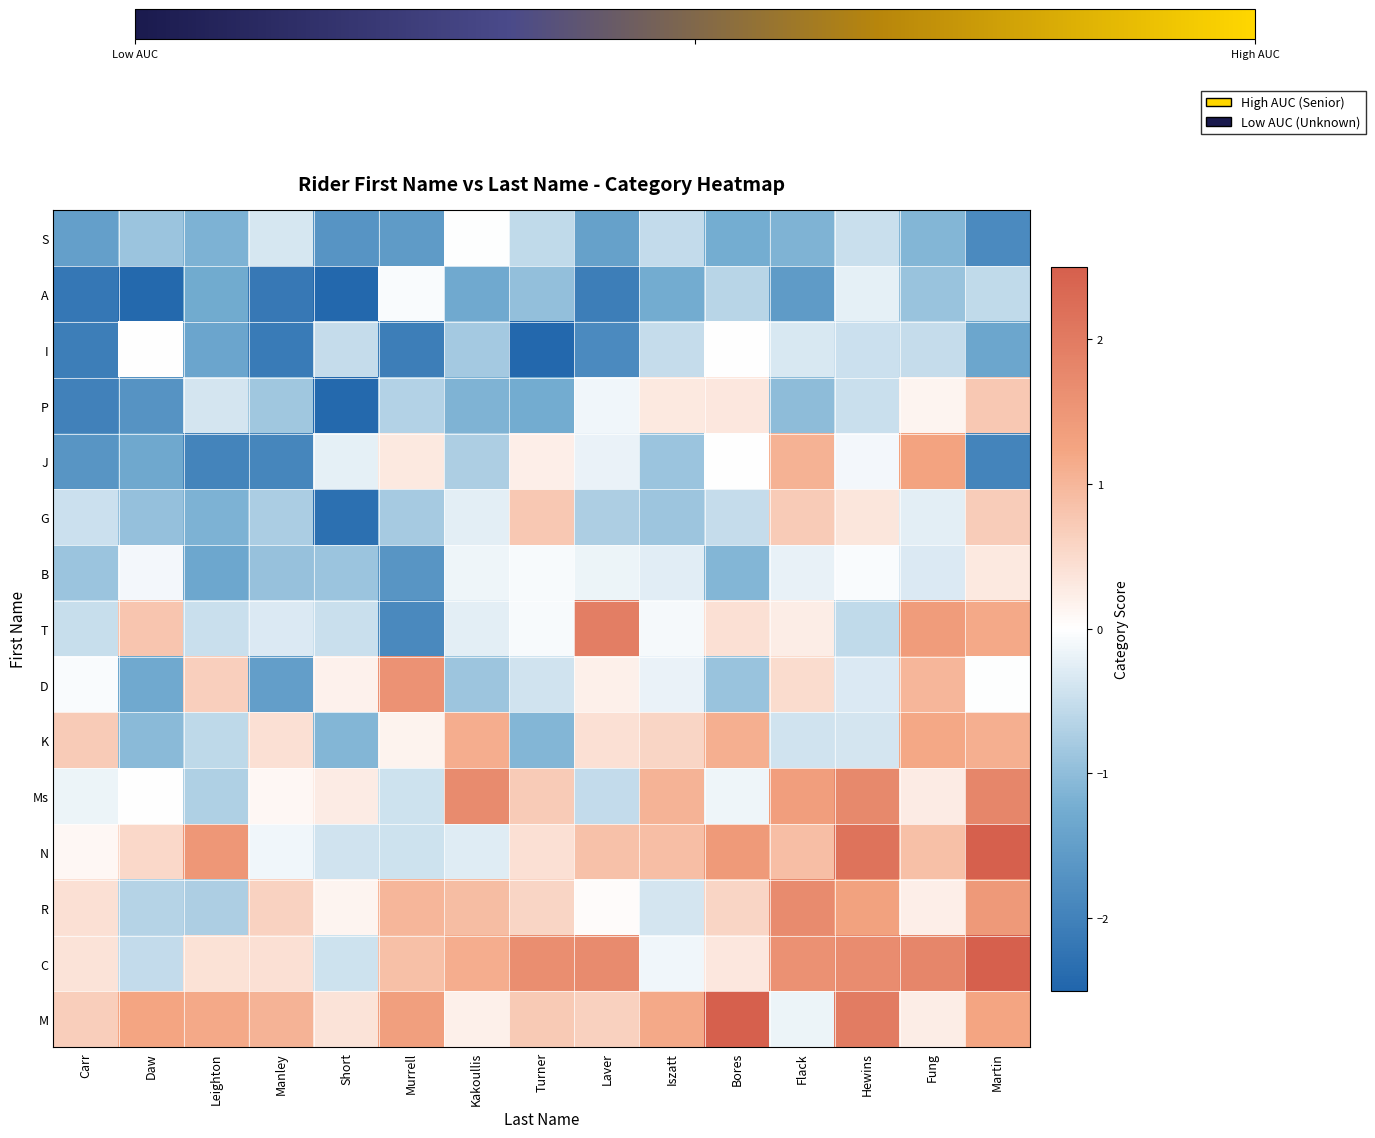

Reading left to right, what are all the values shown in this chart?

S: Carr=-1.5	Daw=-0.9	Leighton=-1.2	Manley=-0.4	Short=-1.7	Murrell=-1.6	Kakoullis=-0.0	Turner=-0.6	Laver=-1.5	Iszatt=-0.5	Bores=-1.2	Flack=-1.1	Hewins=-0.5	Fung=-1.1	Martin=-1.9
A: Carr=-2.2	Daw=-2.4	Leighton=-1.3	Manley=-2.2	Short=-2.5	Murrell=-0.1	Kakoullis=-1.3	Turner=-1.0	Laver=-2.1	Iszatt=-1.3	Bores=-0.6	Flack=-1.5	Hewins=-0.2	Fung=-0.9	Martin=-0.6
I: Carr=-2.1	Daw=0.0	Leighton=-1.4	Manley=-2.1	Short=-0.5	Murrell=-2.1	Kakoullis=-0.8	Turner=-2.4	Laver=-1.8	Iszatt=-0.5	Bores=0.0	Flack=-0.3	Hewins=-0.5	Fung=-0.5	Martin=-1.4
P: Carr=-2.0	Daw=-1.7	Leighton=-0.4	Manley=-0.9	Short=-2.4	Murrell=-0.7	Kakoullis=-1.1	Turner=-1.3	Laver=-0.1	Iszatt=0.3	Bores=0.3	Flack=-1.0	Hewins=-0.5	Fung=0.1	Martin=0.8
J: Carr=-1.7	Daw=-1.3	Leighton=-2.0	Manley=-1.9	Short=-0.2	Murrell=0.3	Kakoullis=-0.7	Turner=0.2	Laver=-0.2	Iszatt=-0.9	Bores=0.0	Flack=1.1	Hewins=-0.1	Fung=1.3	Martin=-2.0
G: Carr=-0.5	Daw=-1.0	Leighton=-1.2	Manley=-0.8	Short=-2.3	Murrell=-0.8	Kakoullis=-0.2	Turner=0.8	Laver=-0.7	Iszatt=-0.9	Bores=-0.5	Flack=0.7	Hewins=0.3	Fung=-0.2	Martin=0.7
B: Carr=-0.9	Daw=-0.1	Leighton=-1.3	Manley=-0.9	Short=-0.9	Murrell=-1.6	Kakoullis=-0.1	Turner=-0.1	Laver=-0.2	Iszatt=-0.3	Bores=-1.1	Flack=-0.2	Hewins=-0.0	Fung=-0.3	Martin=0.3
T: Carr=-0.5	Daw=0.8	Leighton=-0.5	Manley=-0.3	Short=-0.5	Murrell=-1.9	Kakoullis=-0.2	Turner=-0.1	Laver=1.9	Iszatt=-0.1	Bores=0.4	Flack=0.2	Hewins=-0.6	Fung=1.4	Martin=1.2
D: Carr=-0.0	Daw=-1.3	Leighton=0.6	Manley=-1.5	Short=0.2	Murrell=1.6	Kakoullis=-0.9	Turner=-0.4	Laver=0.2	Iszatt=-0.2	Bores=-0.9	Flack=0.5	Hewins=-0.3	Fung=1.0	Martin=-0.0
K: Carr=0.7	Daw=-1.1	Leighton=-0.6	Manley=0.4	Short=-1.1	Murrell=0.2	Kakoullis=1.1	Turner=-1.1	Laver=0.4	Iszatt=0.6	Bores=1.1	Flack=-0.4	Hewins=-0.4	Fung=1.2	Martin=1.1
Ms: Carr=-0.2	Daw=0.0	Leighton=-0.7	Manley=0.1	Short=0.3	Murrell=-0.4	Kakoullis=1.7	Turner=0.7	Laver=-0.5	Iszatt=1.1	Bores=-0.2	Flack=1.4	Hewins=1.8	Fung=0.3	Martin=1.8
N: Carr=0.1	Daw=0.5	Leighton=1.5	Manley=-0.1	Short=-0.4	Murrell=-0.4	Kakoullis=-0.3	Turner=0.4	Laver=0.8	Iszatt=0.9	Bores=1.4	Flack=0.9	Hewins=2.1	Fung=0.9	Martin=3.4
R: Carr=0.4	Daw=-0.7	Leighton=-0.7	Manley=0.6	Short=0.1	Murrell=1.0	Kakoullis=0.9	Turner=0.6	Laver=0.0	Iszatt=-0.4	Bores=0.6	Flack=1.7	Hewins=1.3	Fung=0.2	Martin=1.5
C: Carr=0.4	Daw=-0.5	Leighton=0.4	Manley=0.4	Short=-0.4	Murrell=0.9	Kakoullis=1.1	Turner=1.6	Laver=1.7	Iszatt=-0.1	Bores=0.3	Flack=1.6	Hewins=1.7	Fung=1.8	Martin=4.6
M: Carr=0.7	Daw=1.2	Leighton=1.2	Manley=1.0	Short=0.4	Murrell=1.3	Kakoullis=0.2	Turner=0.7	Laver=0.6	Iszatt=1.2	Bores=3.1	Flack=-0.2	Hewins=2.0	Fung=0.2	Martin=1.2